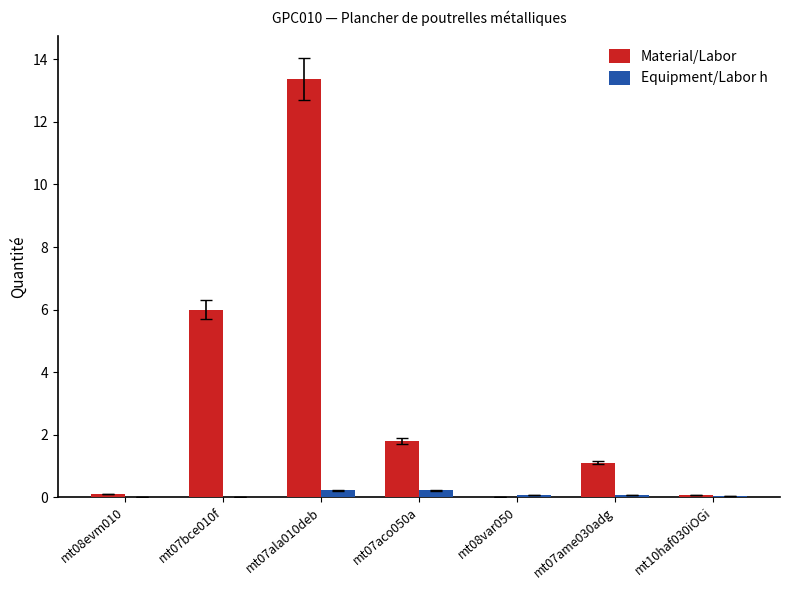

What is the total value across all series at mt08evm010?

0.1